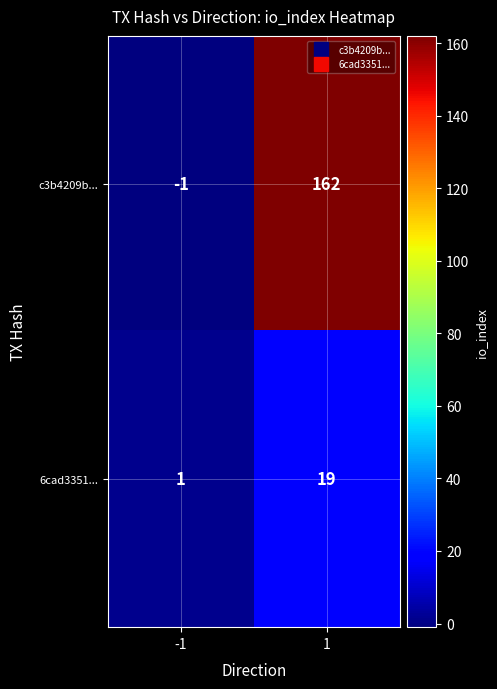

What is the highest value of the c3b4209b... series?

162